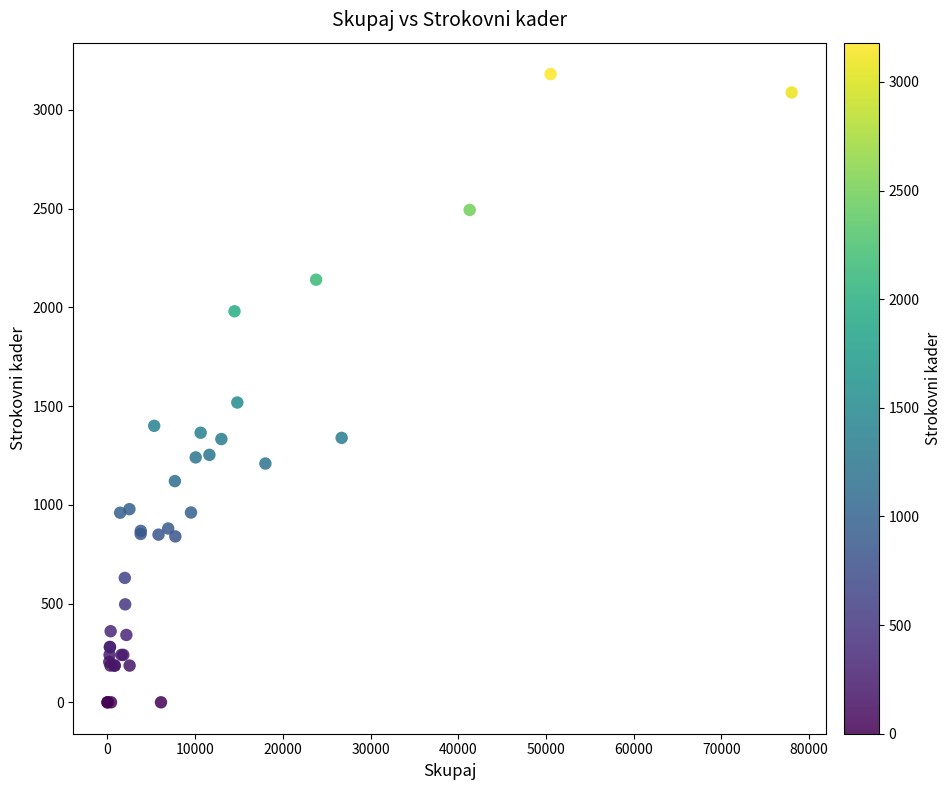

What Y value in the scatter plot is closest to 1590?

1518.0